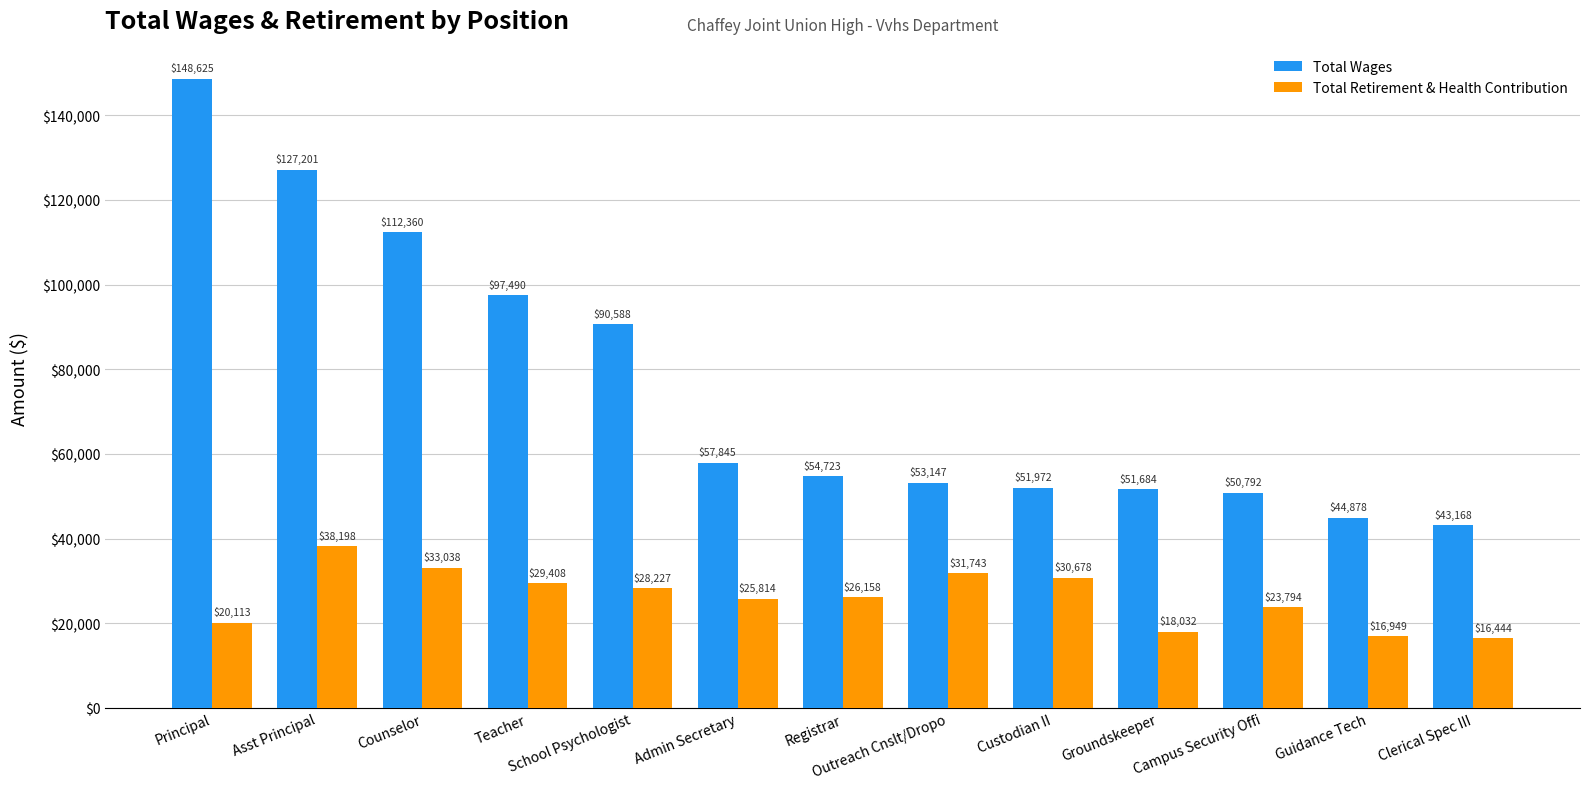

Does the chart contain any negative values?

No